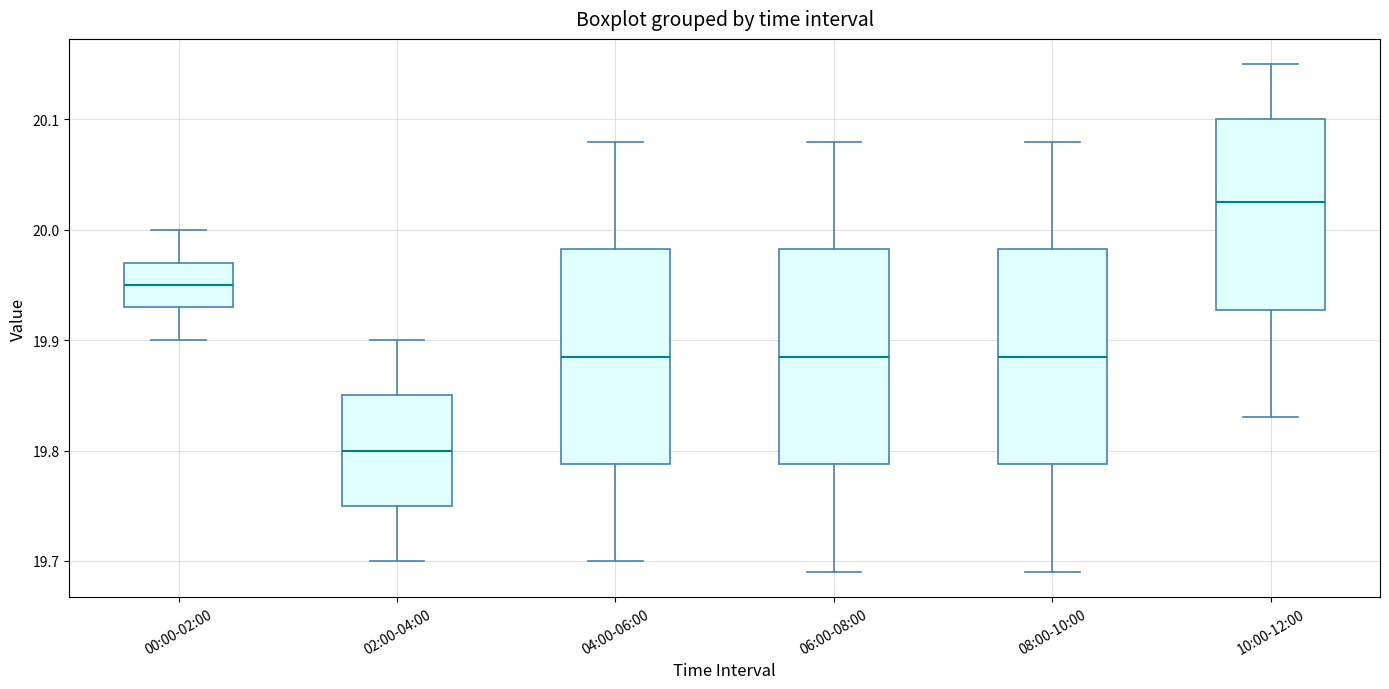

Where is the upper edge of the box for 04:00-06:00 on the y-axis? The values are not printed on the chart, so give them approximately, as read against the axis.

19.98